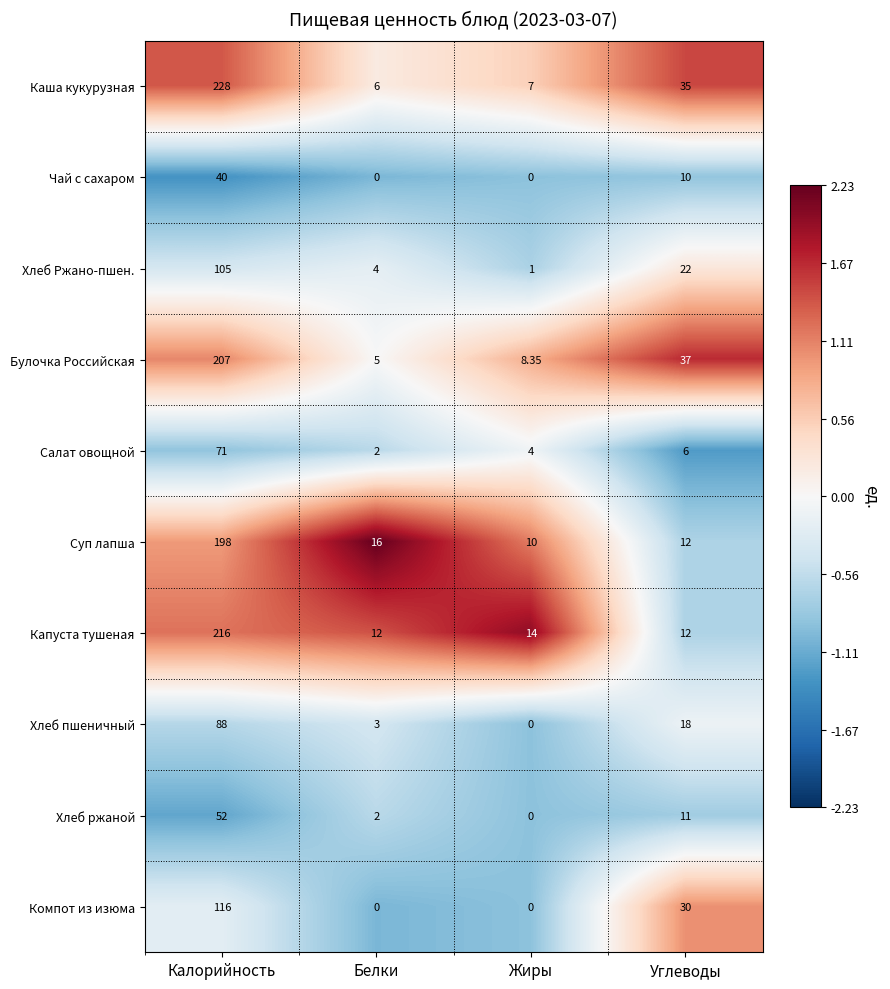

Which series has the largest total across all categories?

Каша кукурузная